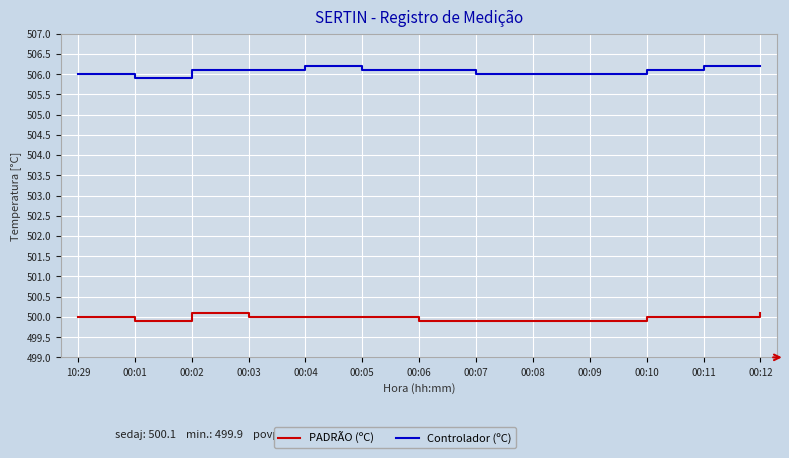

How many lines are shown in the chart?

2